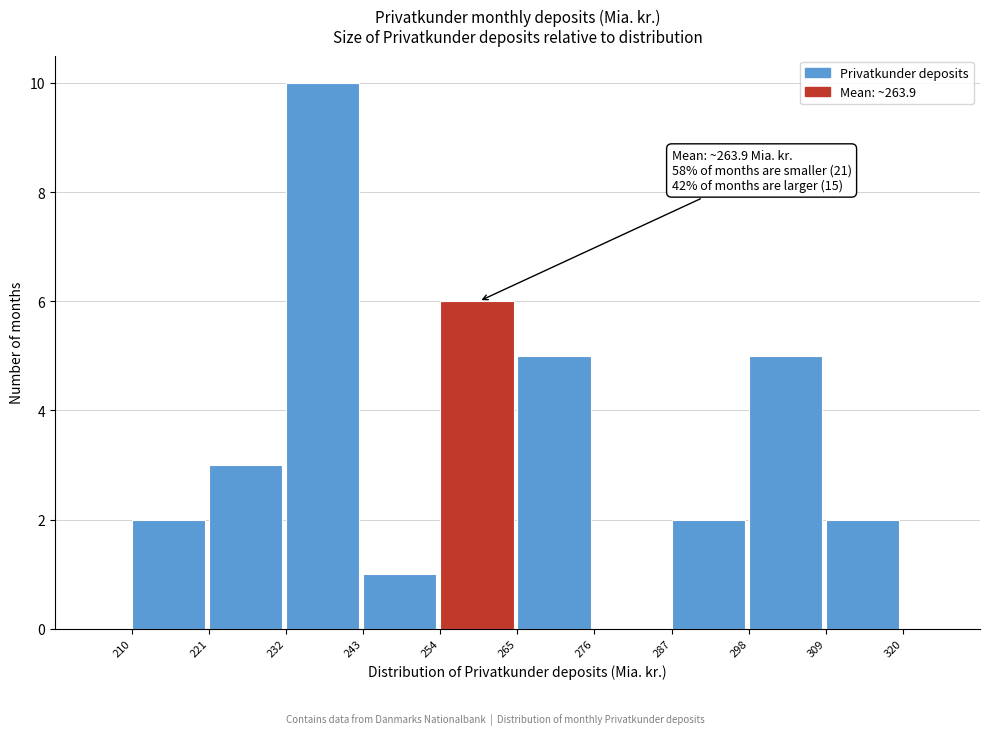

Which range on the x-axis has the tallest bar?

232 to 243